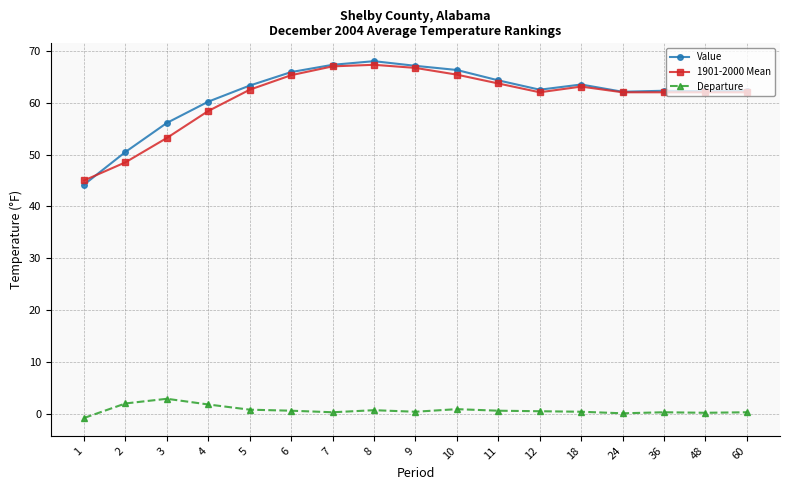

Read the Value value at 4.

60.2